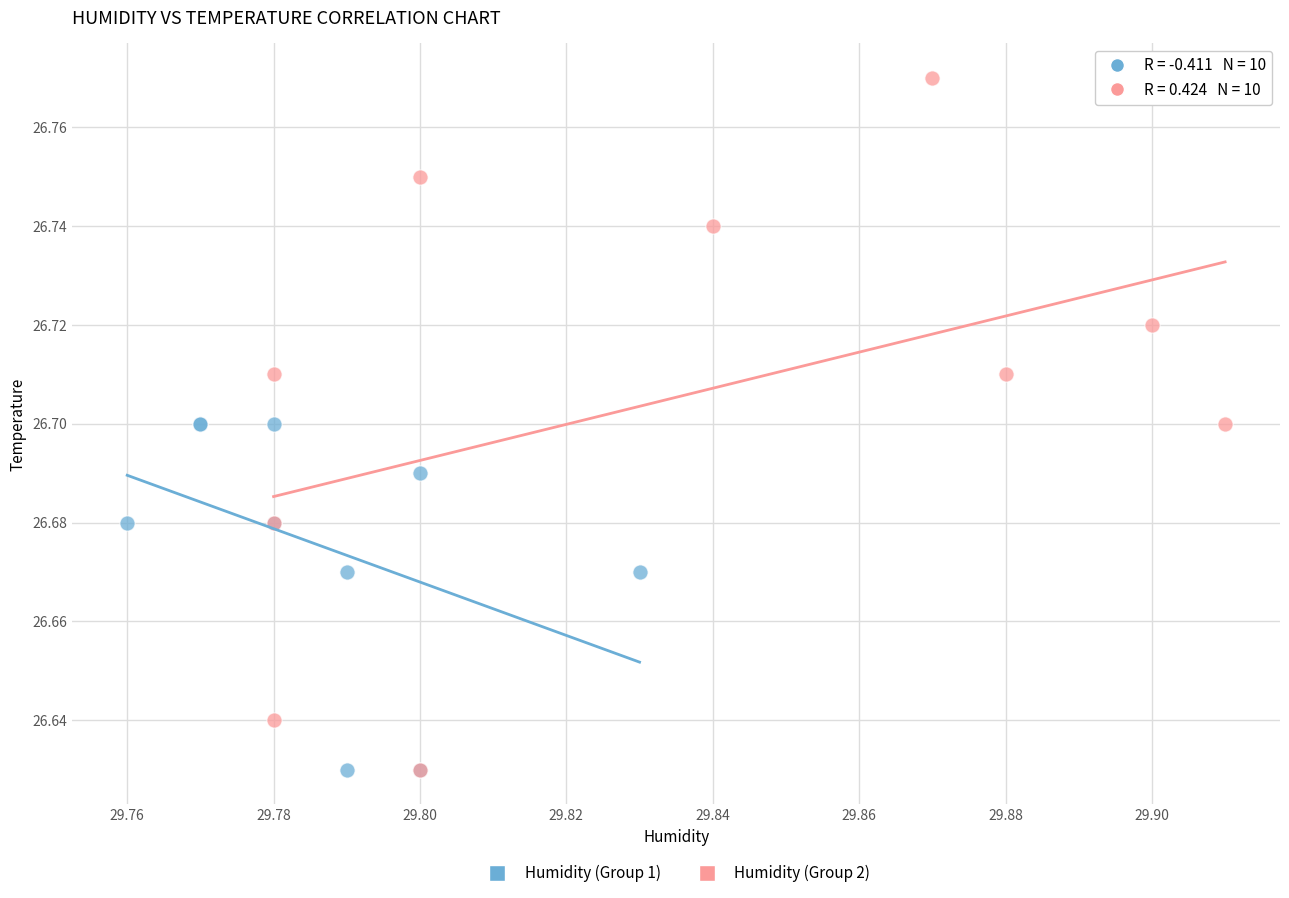

Which series has the largest Y range (max minus min)?

Humidity (Group 2)